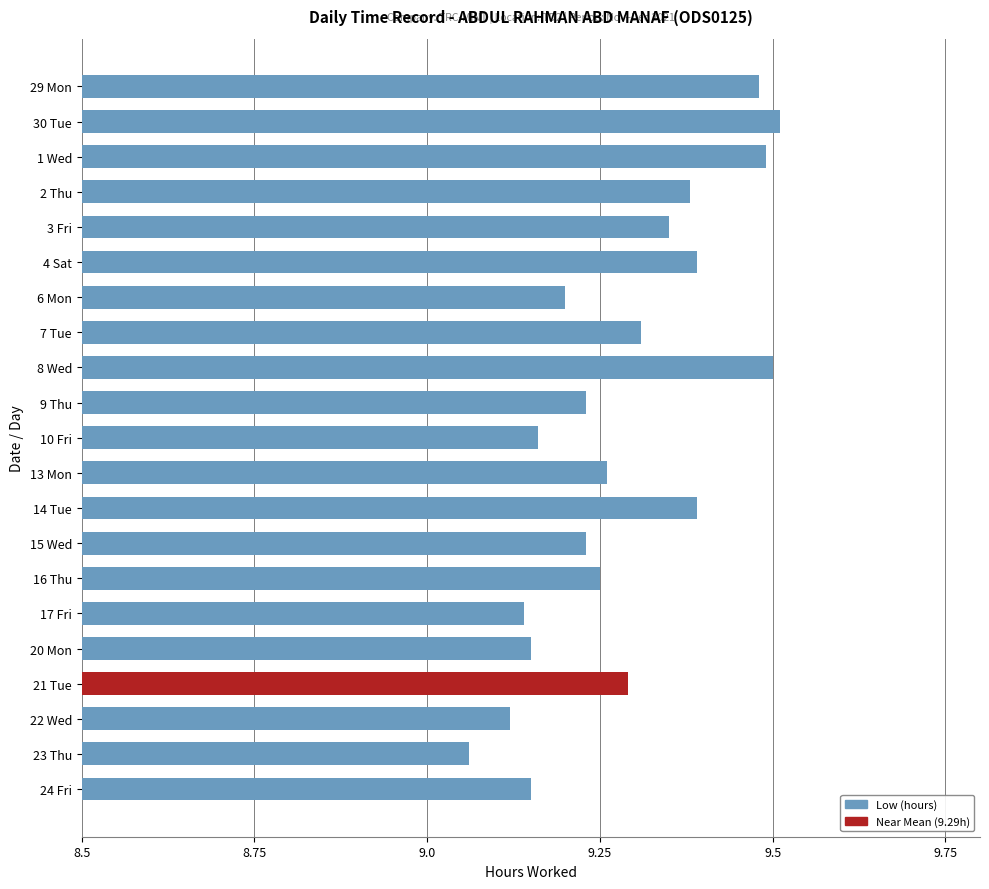

At which category does the chart reach its minimum across all series?

23 Thu